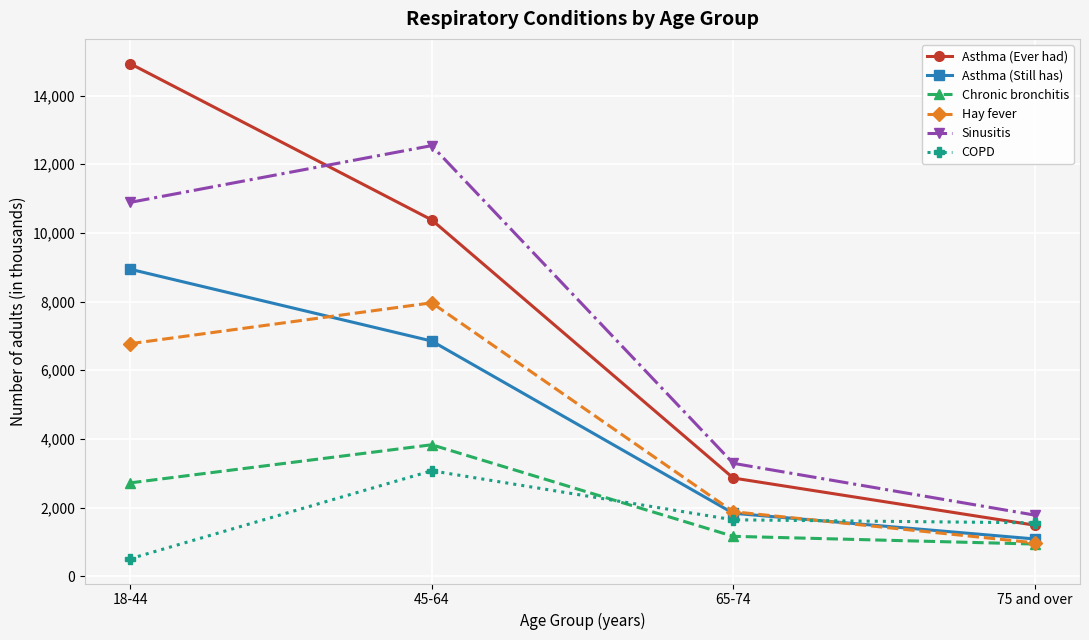

Is it true that Sinusitis equals 1783 at 75 and over?

True